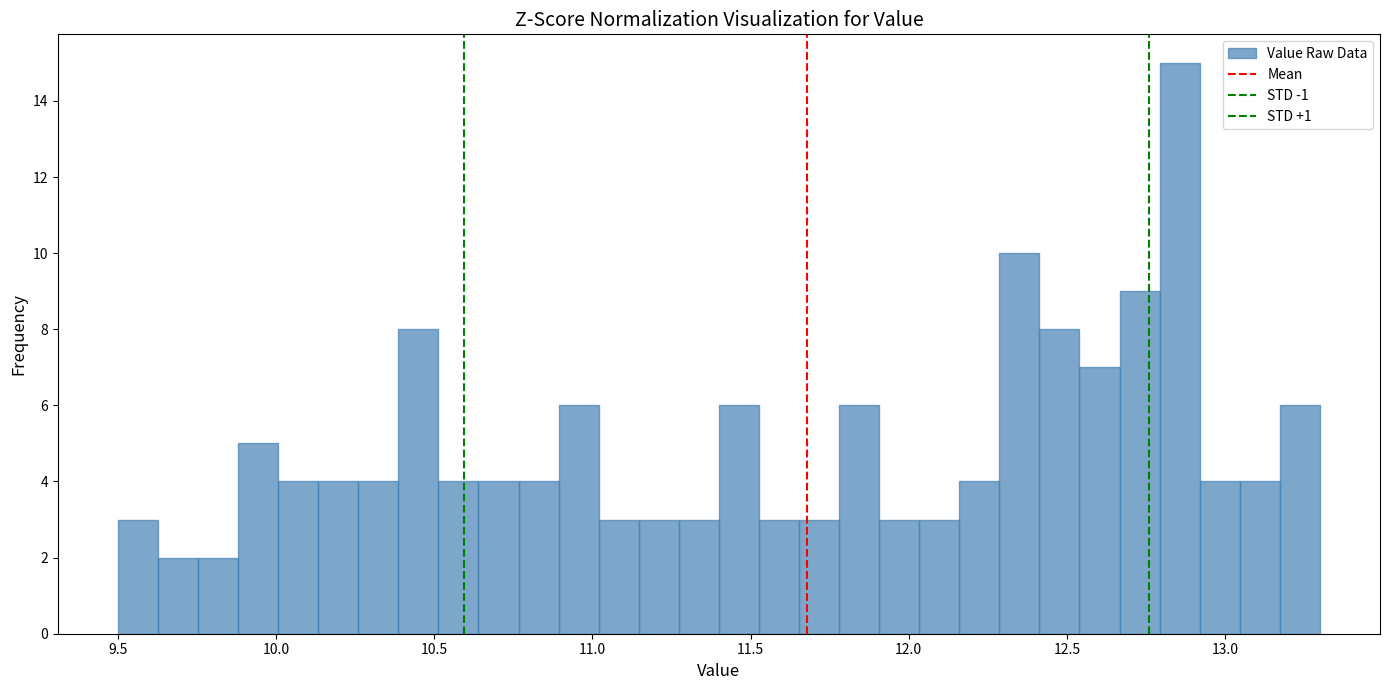

Read against the x-axis, roughly where is the centre of the tallest bar?

12.85